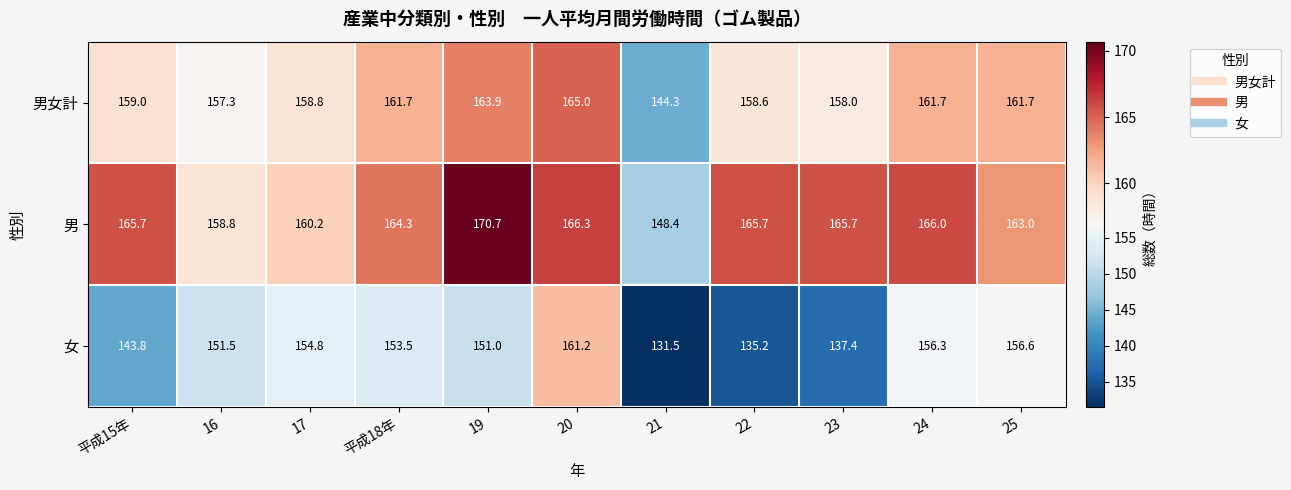

List the series in order of their overall mean, highest first.

男, 男女計, 女